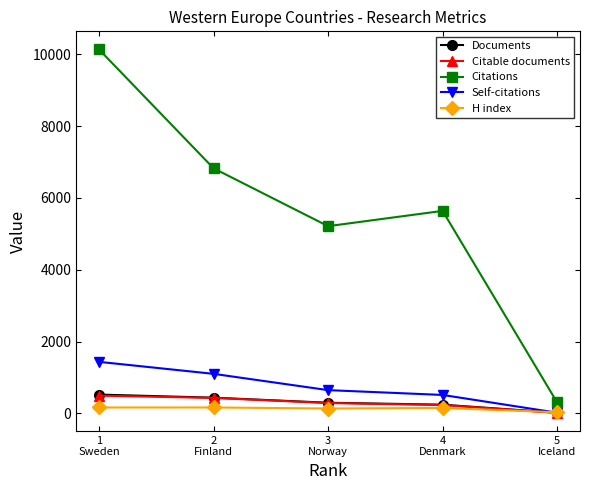

Which category has the highest value in the Citations series?

1
Sweden